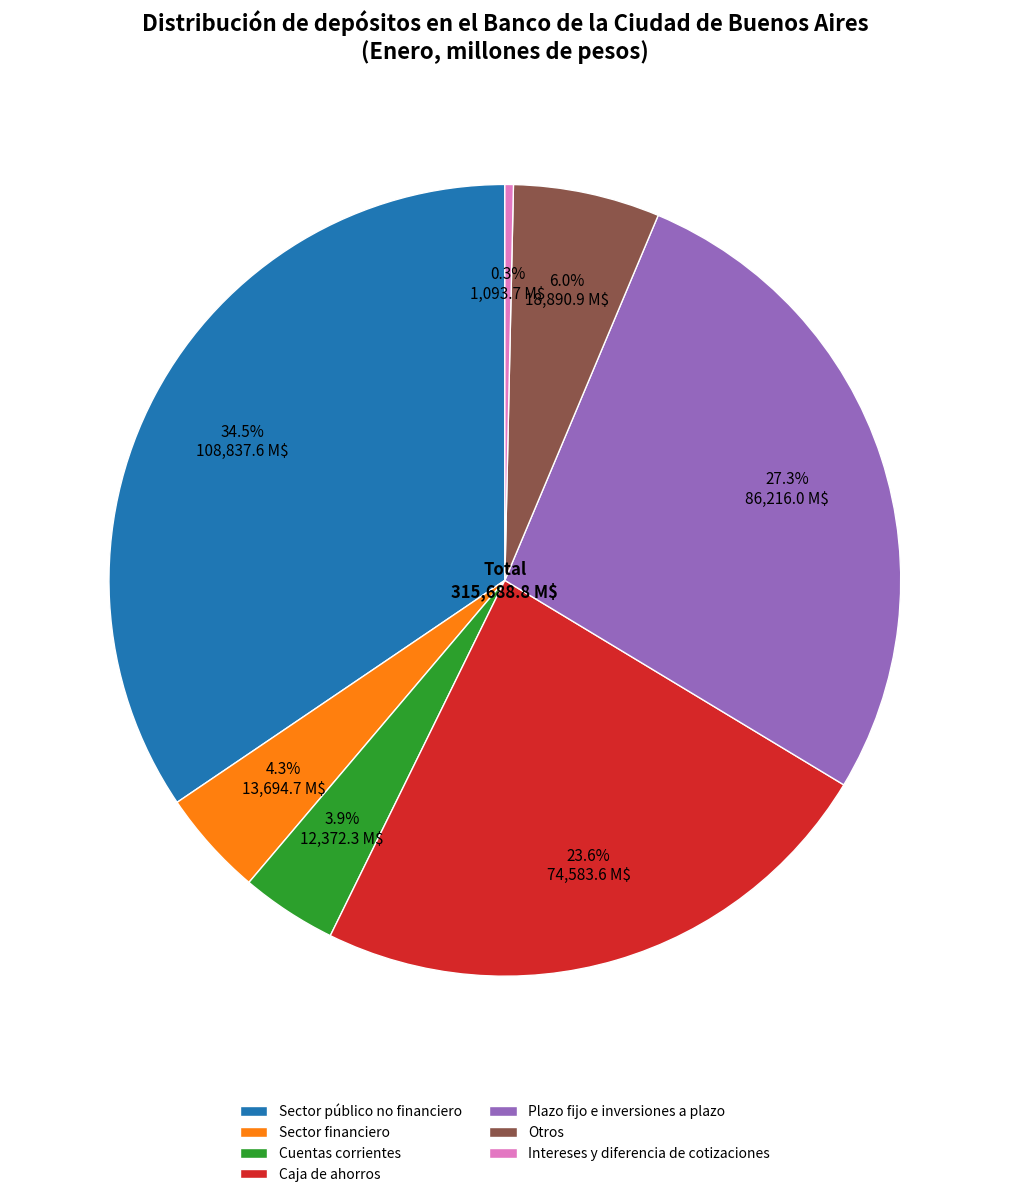

How many segments does this pie chart have?

7